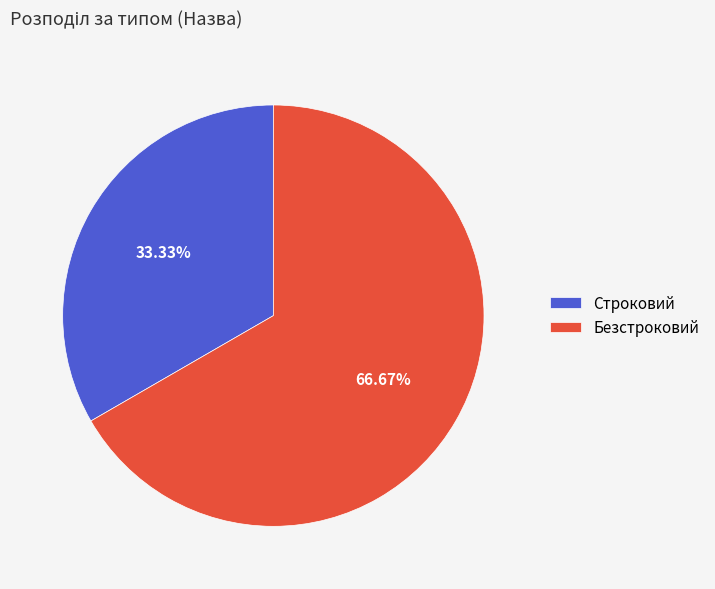

To the nearest percent, what percentage of the pie is Безстроковий?

67%